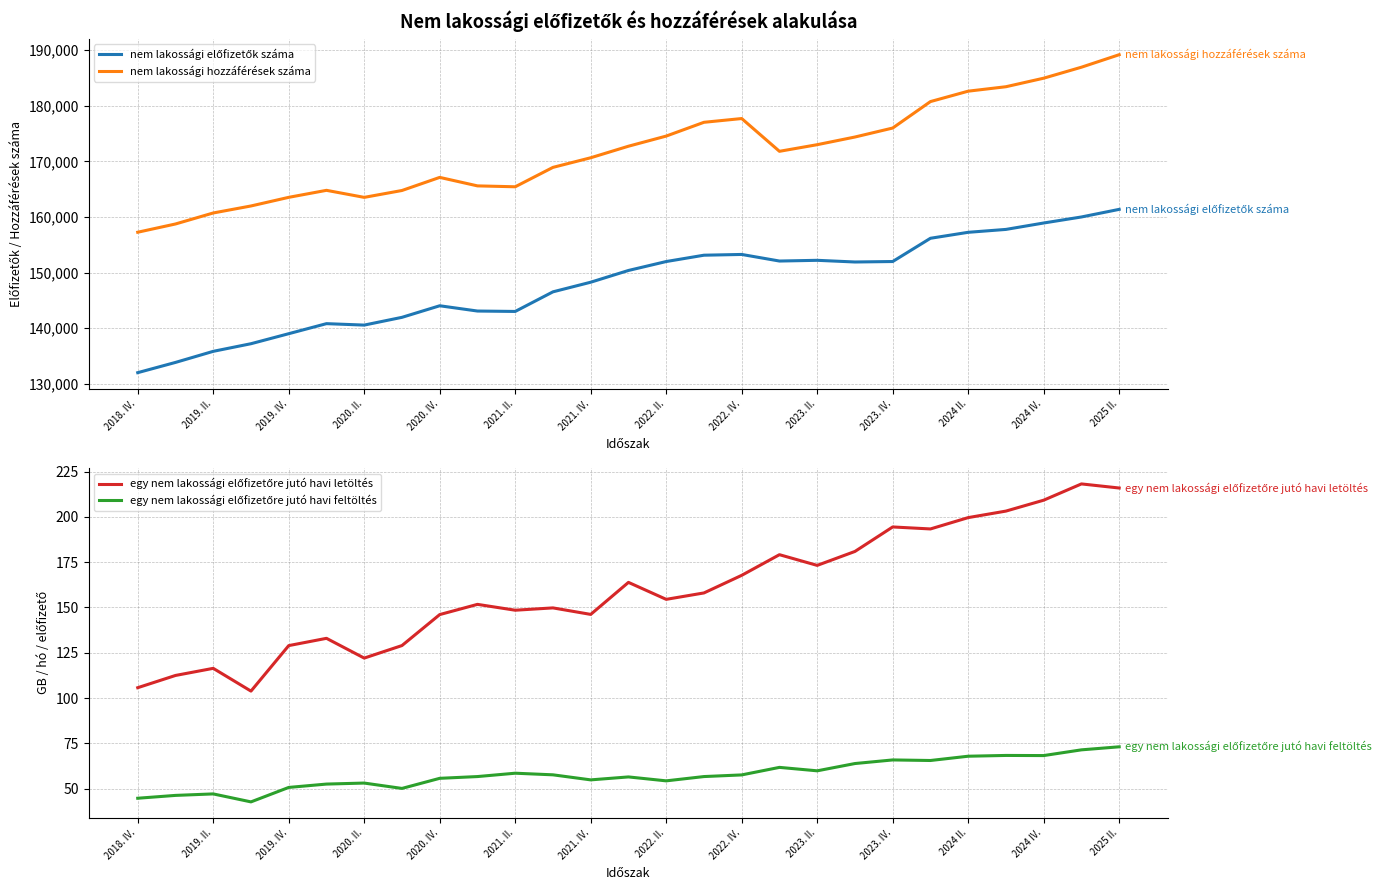

How many lines are shown in the chart?

4